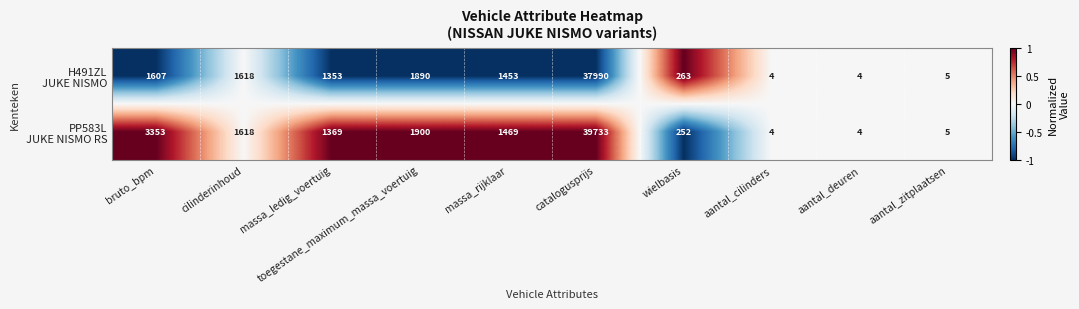

What is the total value across all series at bruto_bpm?

4960